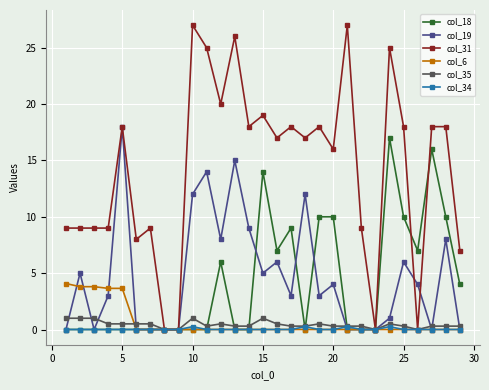

Which series has the widest spread of values?

col_31